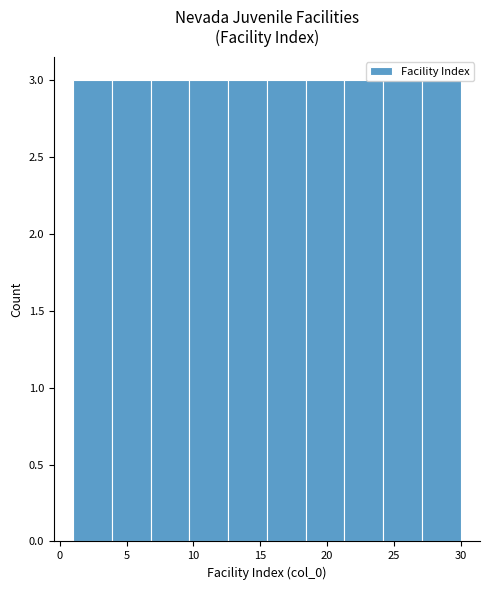

Reading left to right, list every bar in this chart as the range it spans on the x-axis followed by its height. Neither the bar edges nor the heights are printed on the chart, so give them approximately, as read against the axes.

1.0 to 3.9: 3
3.9 to 6.8: 3
6.8 to 9.7: 3
9.7 to 12.6: 3
12.6 to 15.5: 3
15.5 to 18.4: 3
18.4 to 21.3: 3
21.3 to 24.2: 3
24.2 to 27.1: 3
27.1 to 30.0: 3